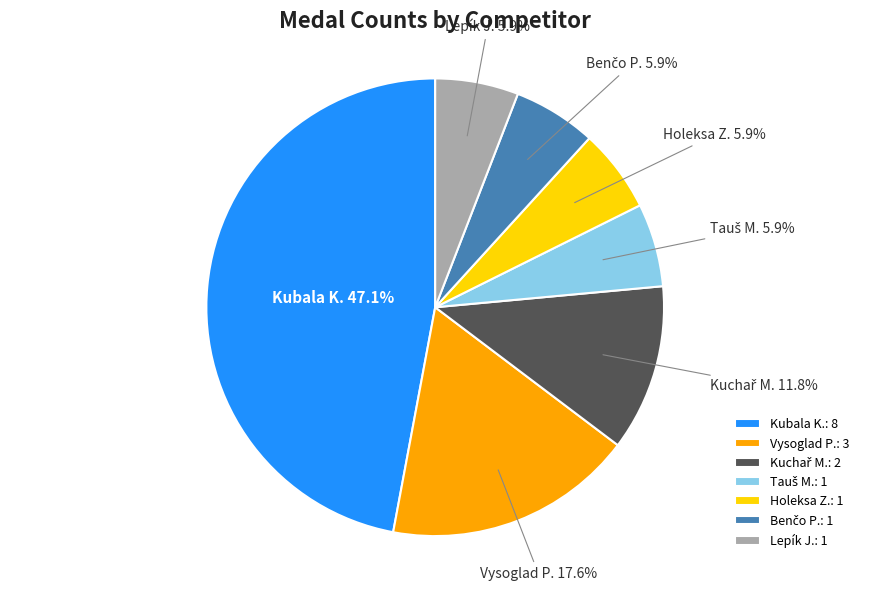

Is there a majority slice in this chart?

No